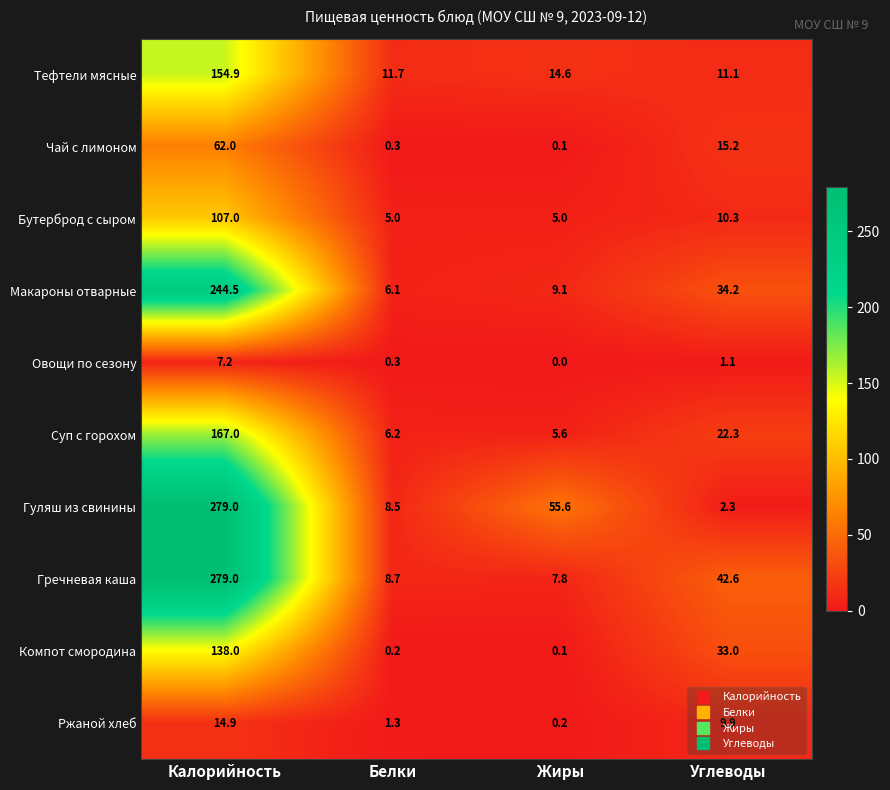

At how many categories does at least one series exceed 136?

1